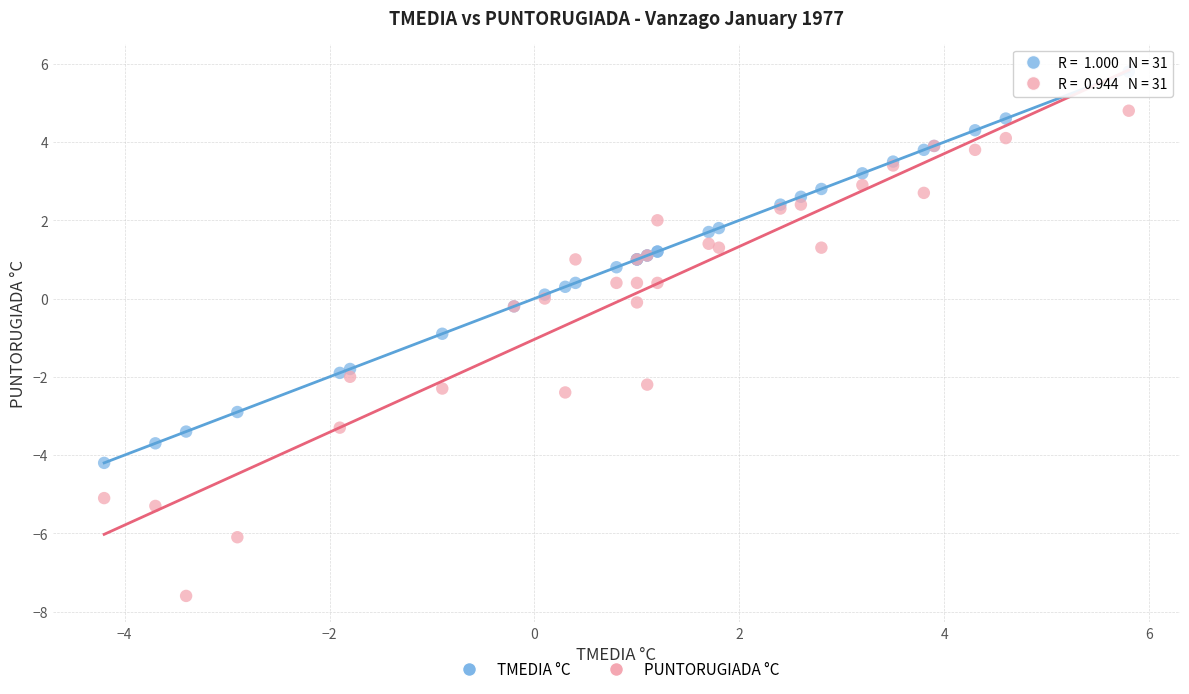

Which series reaches the maximum Y coordinate?

TMEDIA °C